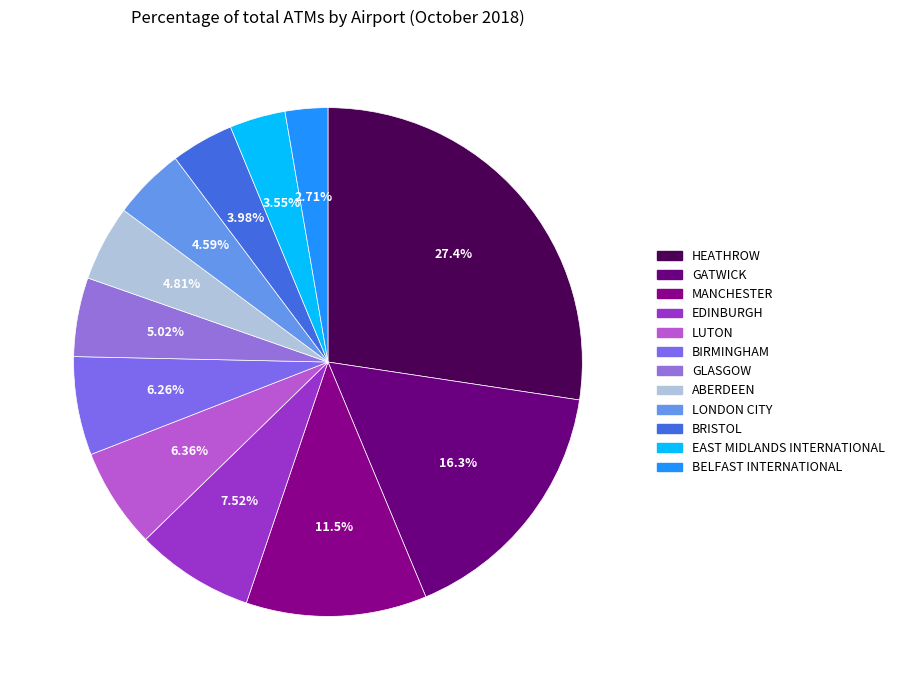

What is the smallest slice in the pie chart?

BELFAST INTERNATIONAL